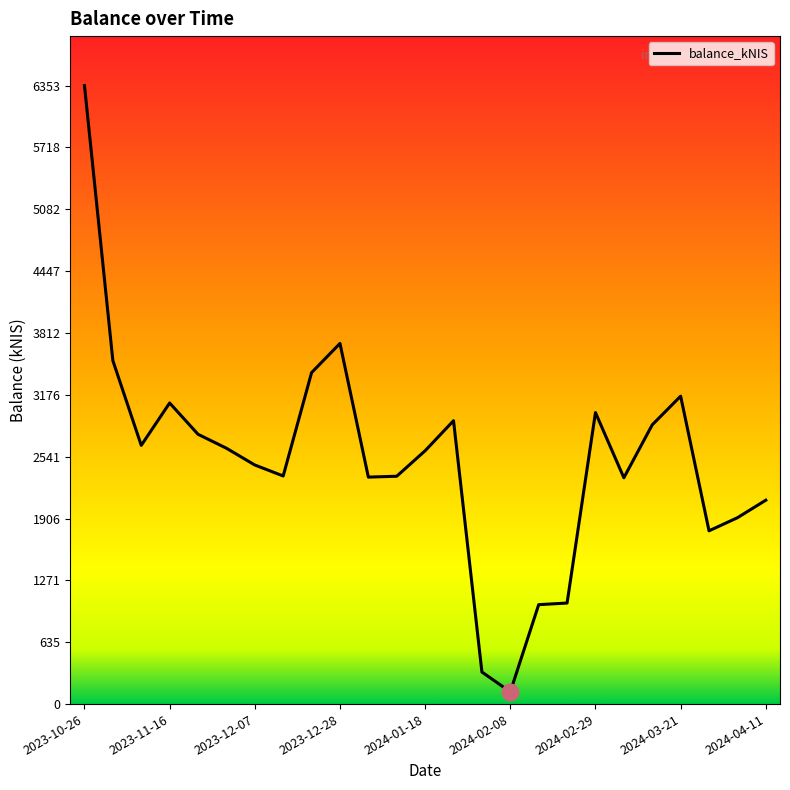

What is the greatest value displayed?

6352.9